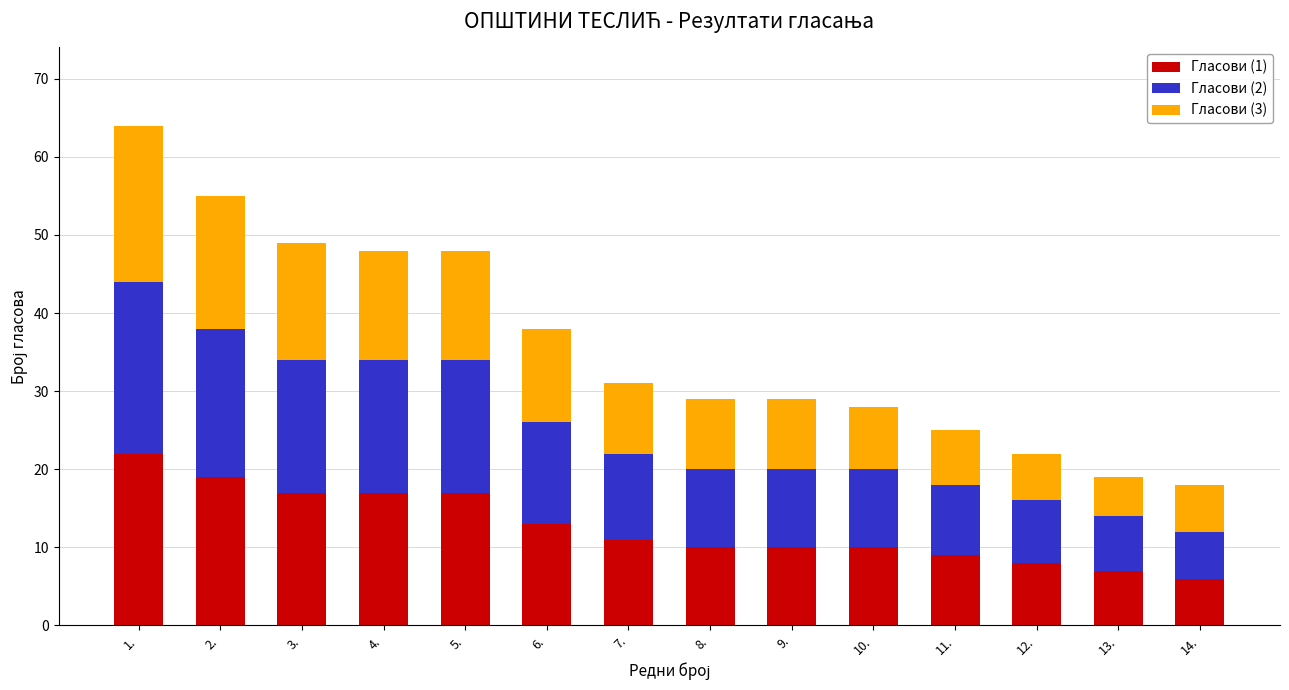

At which category is the sum across all series the highest?

1.